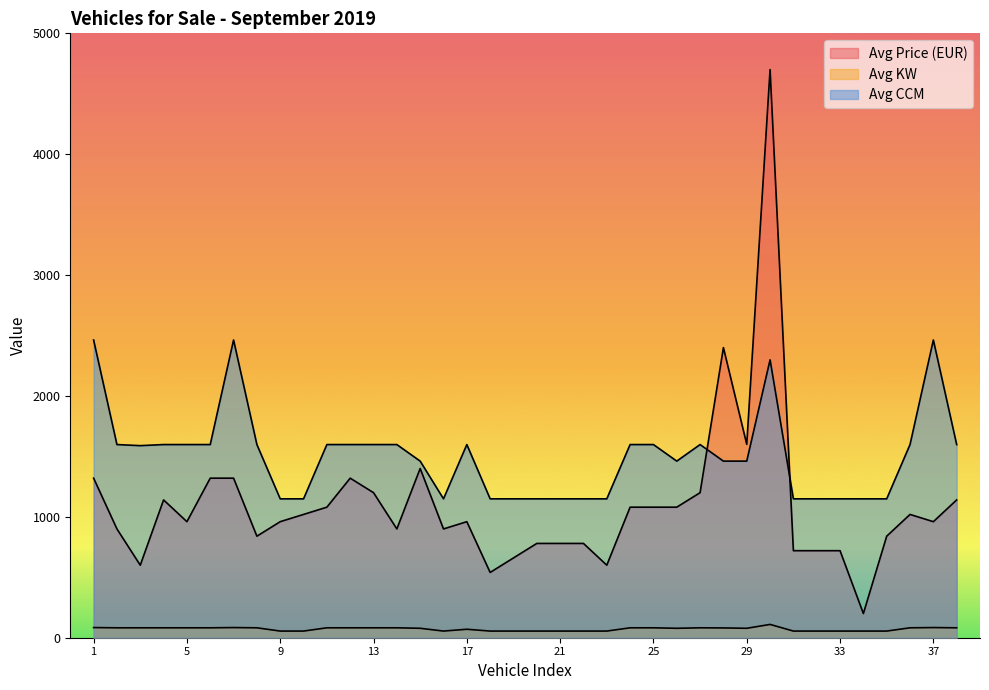

The Avg Price (EUR) series shows 1343 at 2005. True or false?

False